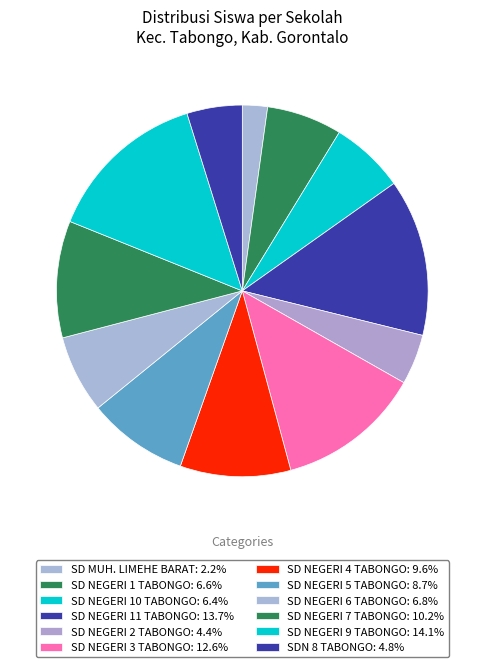

How many segments does this pie chart have?

12